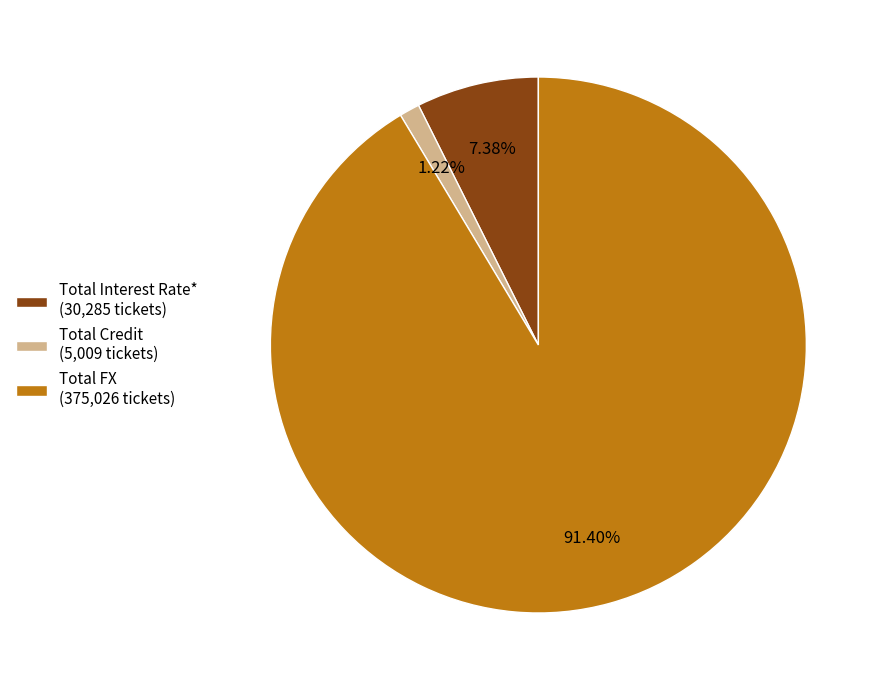

Which category accounts for the majority?

Total FX